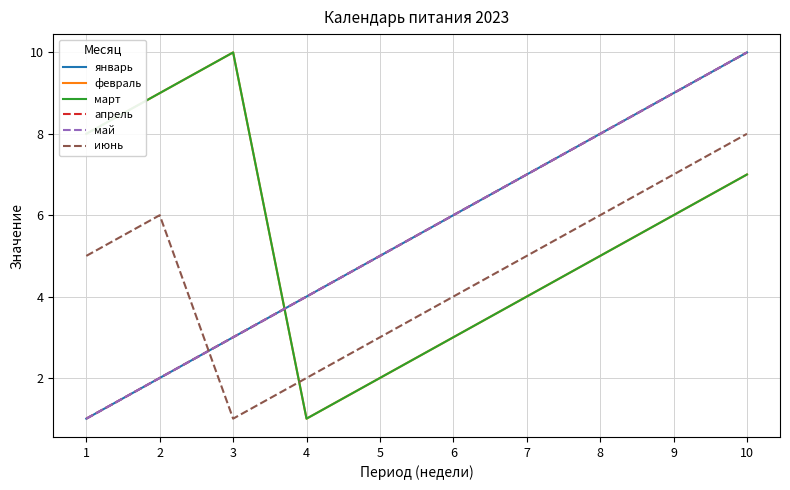

Is it true that март equals 6 at 7?

False